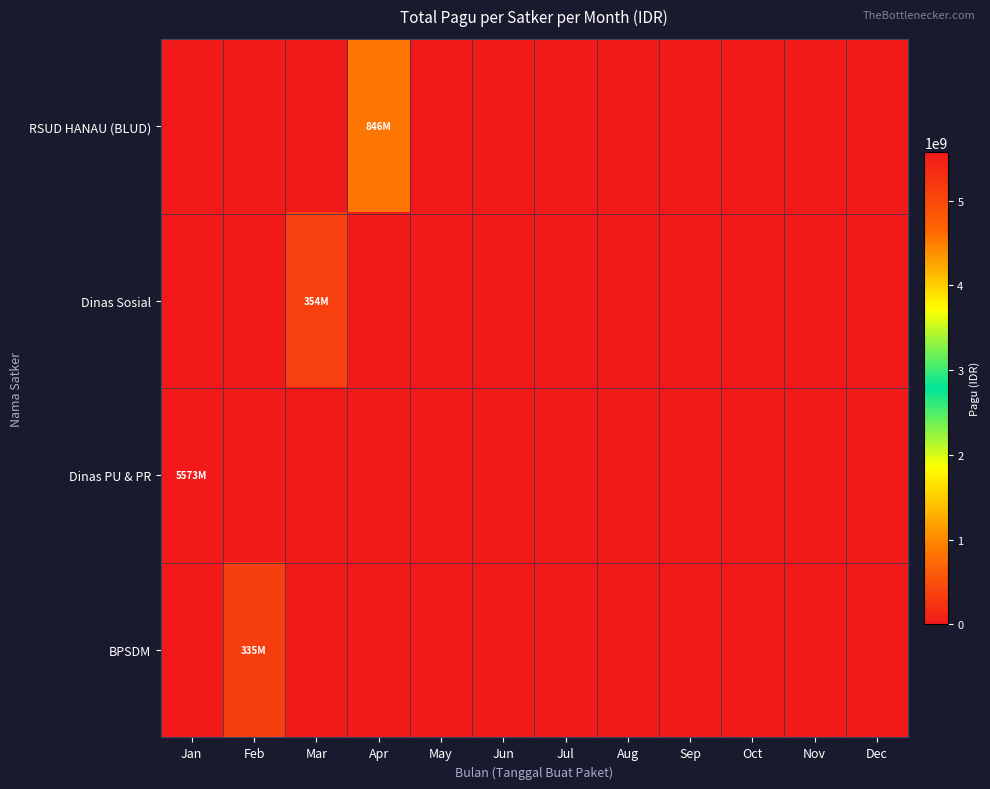

Between Sep and Apr, which is larger?

Apr